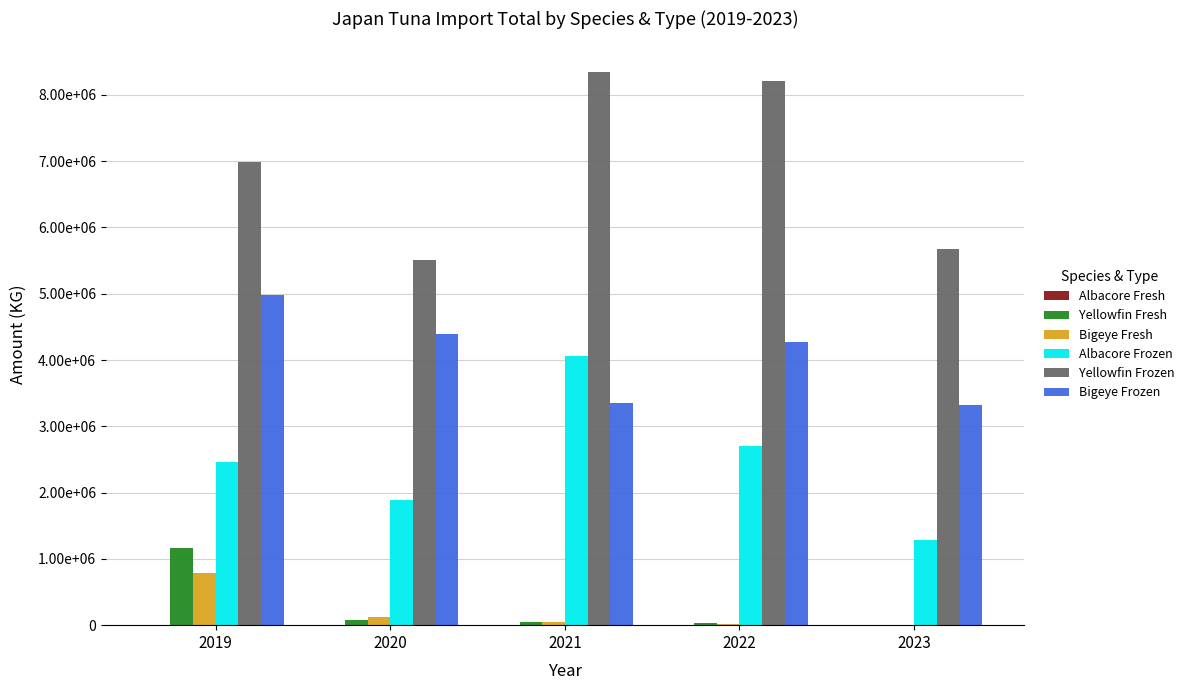

Does the chart contain stacked bars?

No